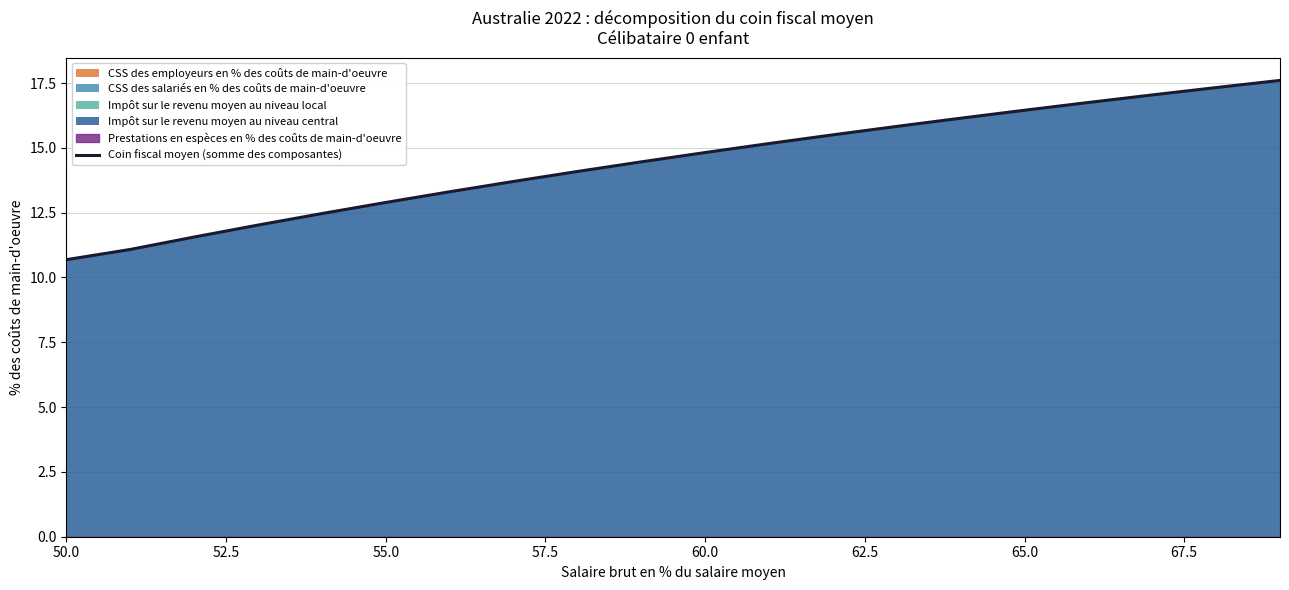

What is the average value?

14.4